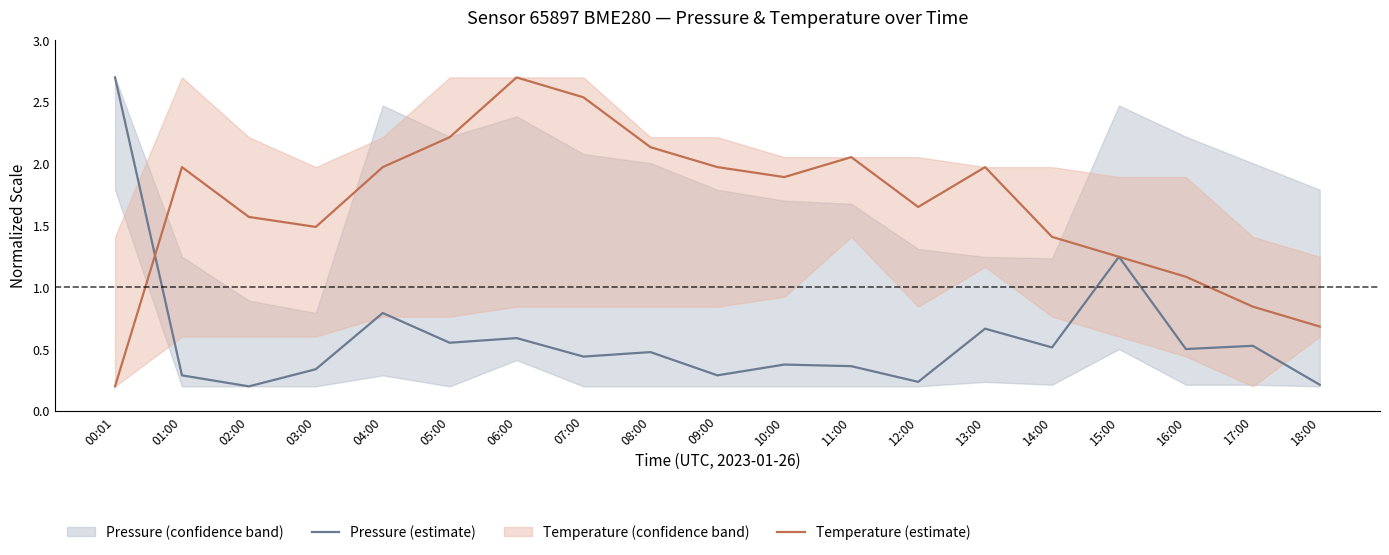

What position from the left is 16:00?

17